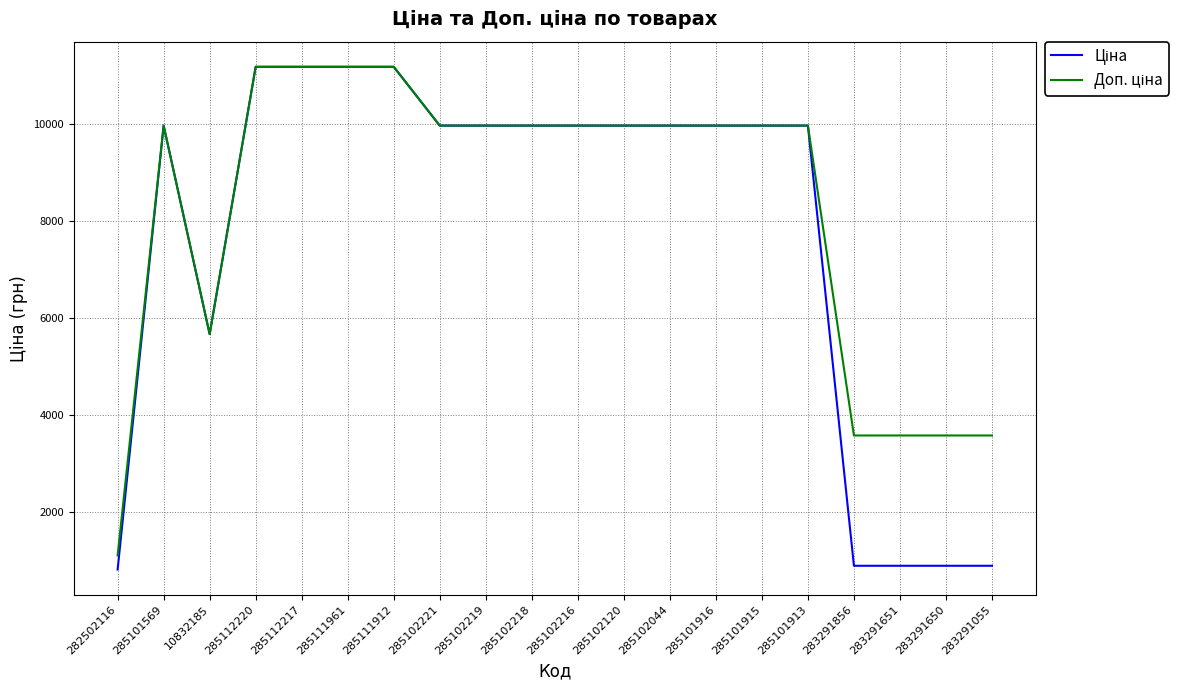

How many distinct data groups are displayed?

2